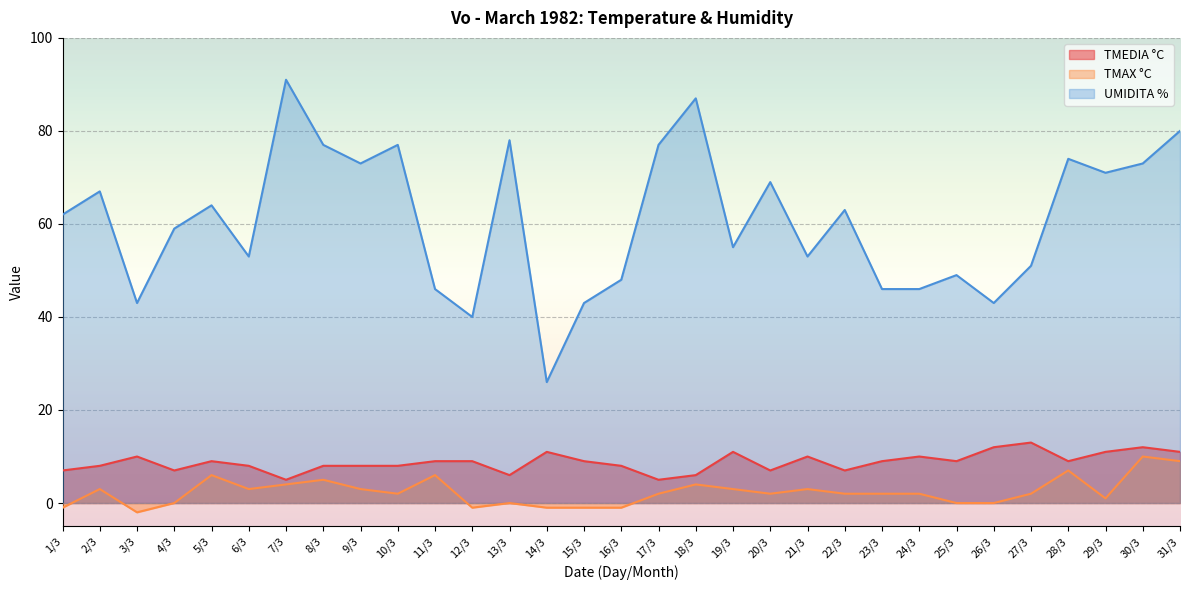

How many lines are shown in the chart?

3